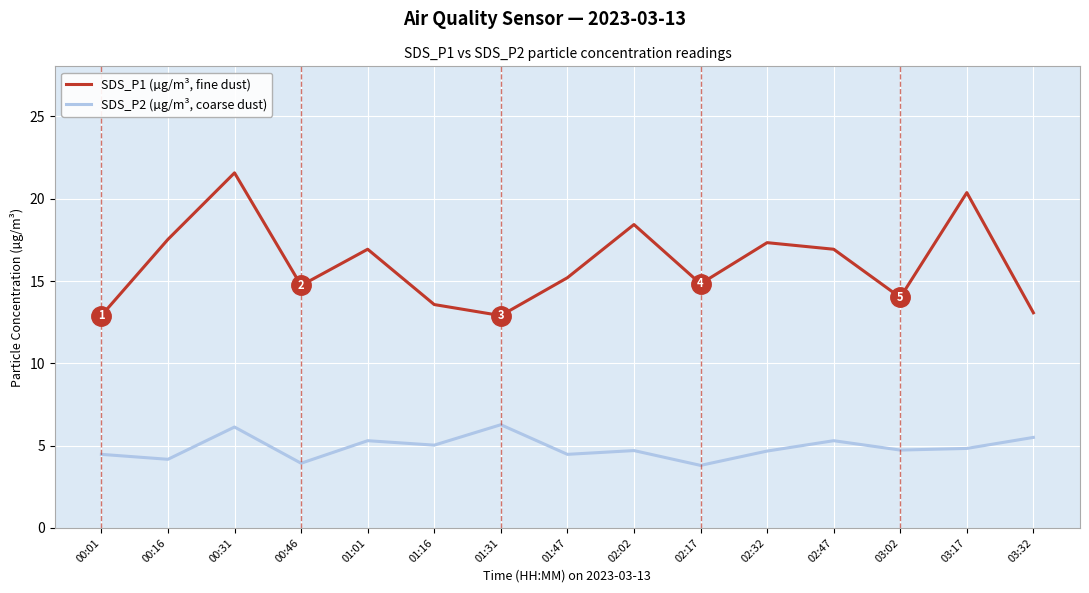

Which series has the largest range (max minus min)?

SDS_P1 (µg/m³, fine dust)